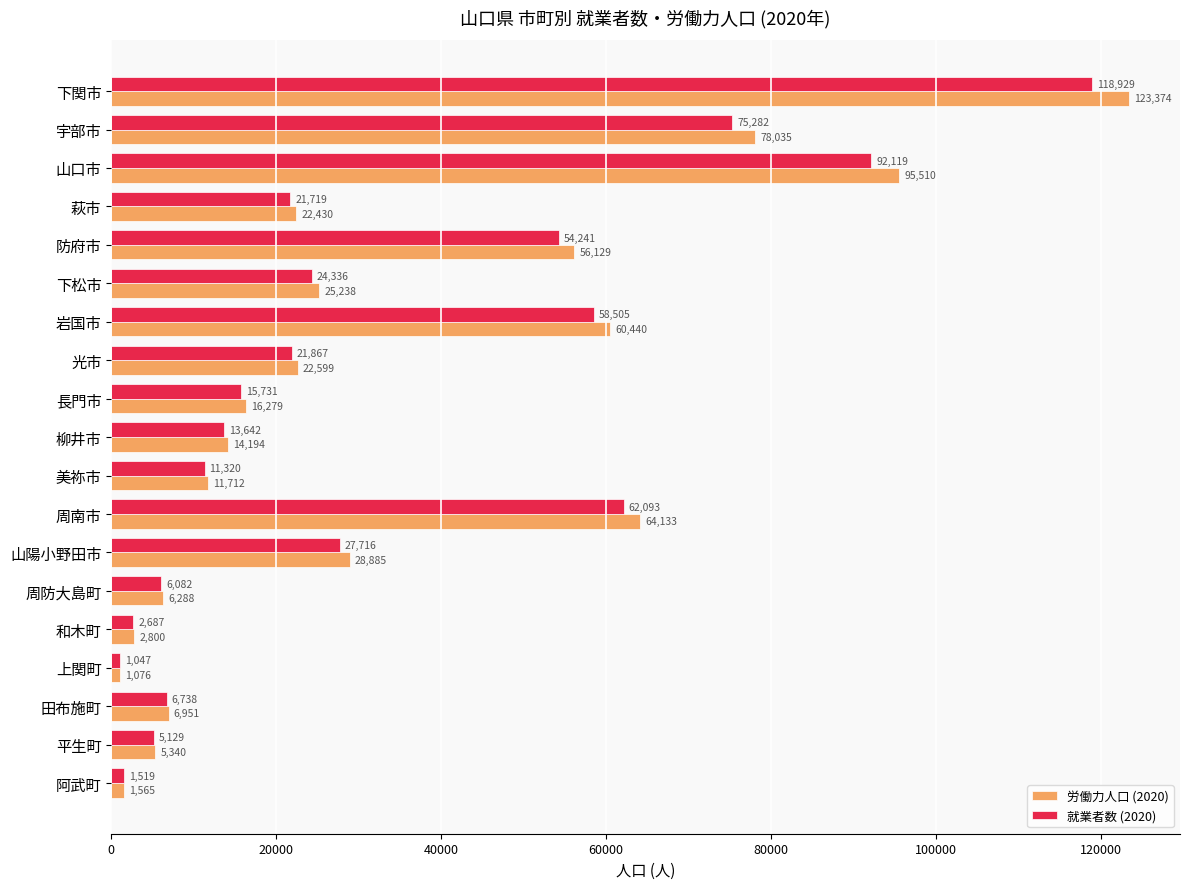

Count the number of data series in this chart.

2